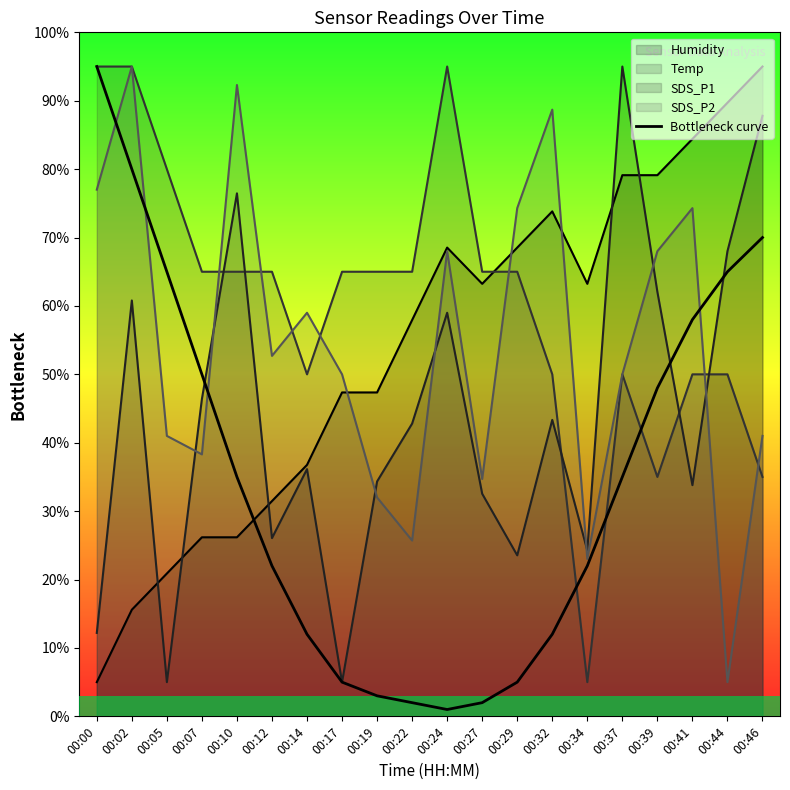

List the labels in order of value, smallest first.

00:24, 00:22, 00:27, 00:19, 00:17, 00:29, 00:14, 00:32, 00:12, 00:34, 00:10, 00:37, 00:39, 00:07, 00:41, 00:05, 00:44, 00:46, 00:02, 00:00